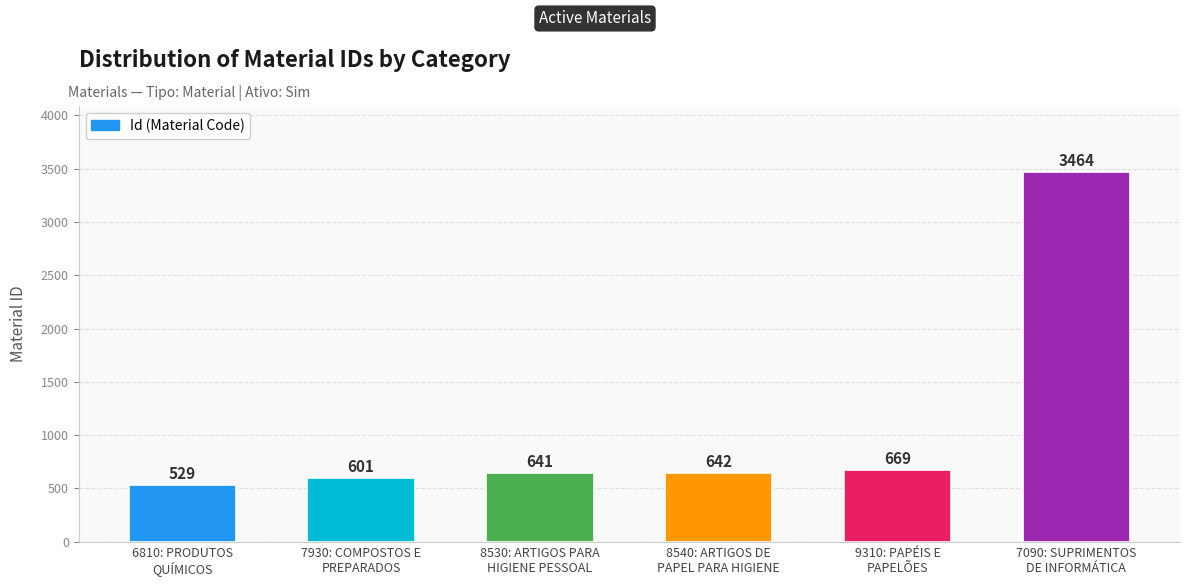

True or false: the data shows 992 at 9310: PAPÉIS E
PAPELÕES.

False